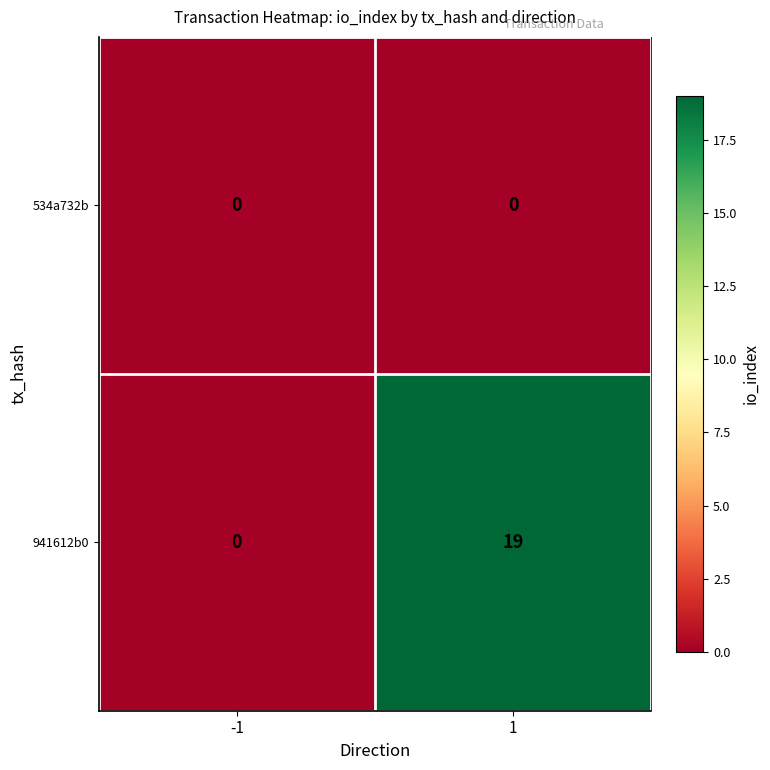

Count the number of categories in the chart.

2